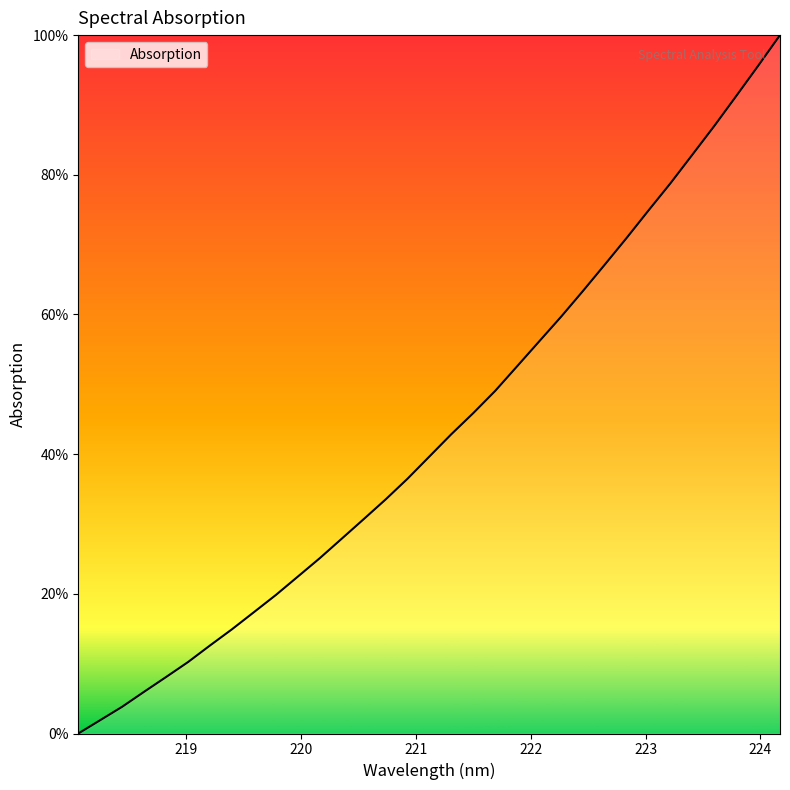

How many values are above zero?

32